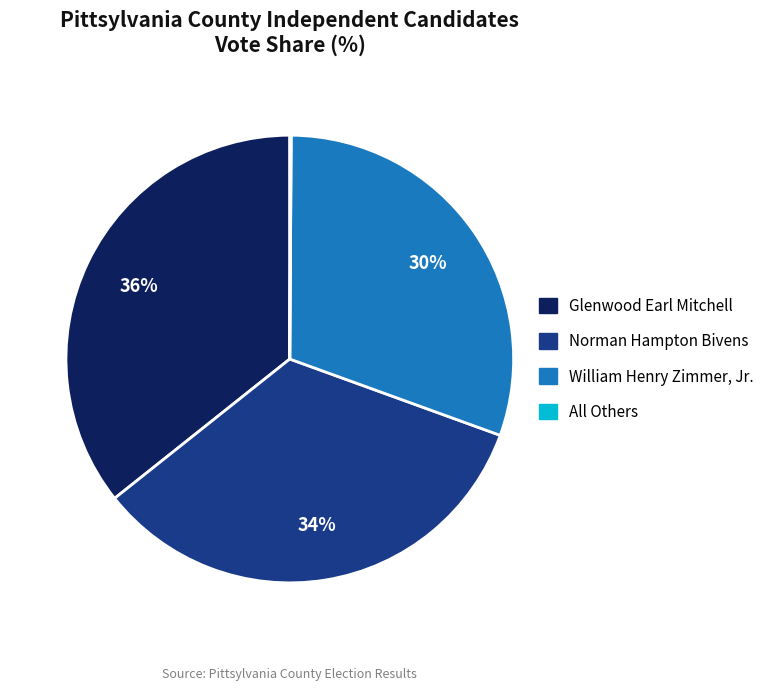

Is there any slice that represents more than half of the pie?

No